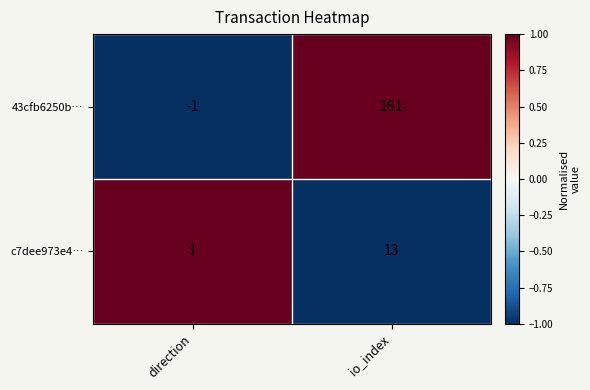

At which label does c7dee973e4… reach its peak?

io_index